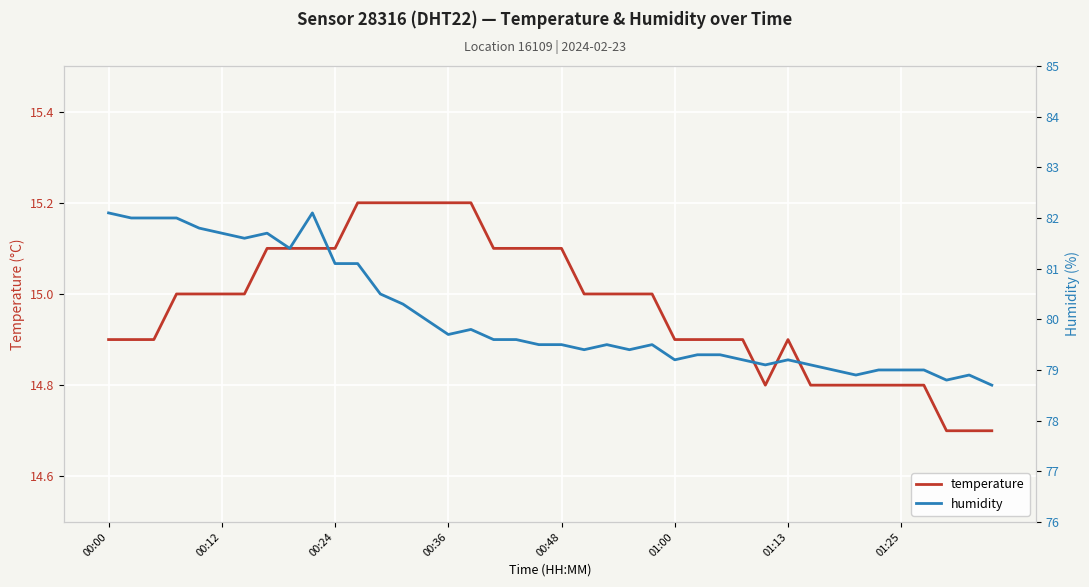

Is it true that temperature equals 21.5 at 00:24?

False